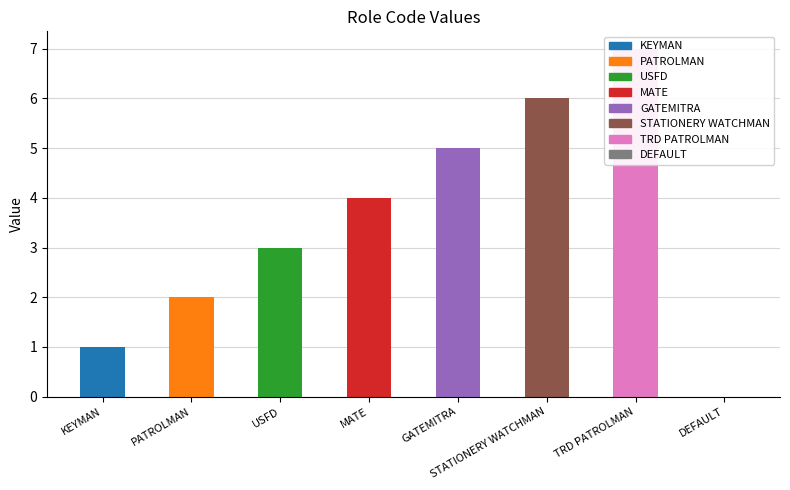

What is the ratio of the value at KEYMAN to the value at MATE?

0.2